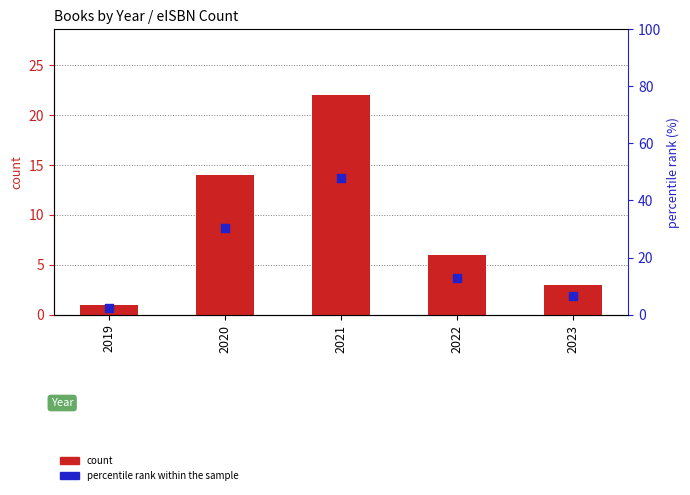

Which series has the widest spread of Y values?

percentile rank within the sample